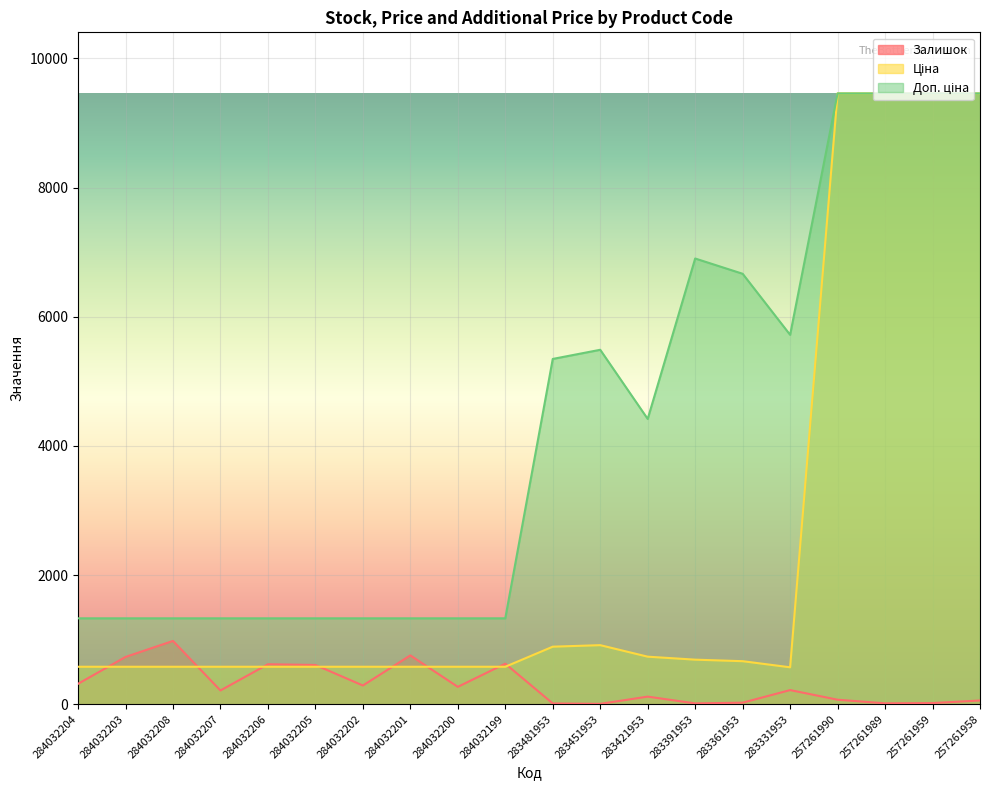

What is the label of the 4th point from the right?

257261990